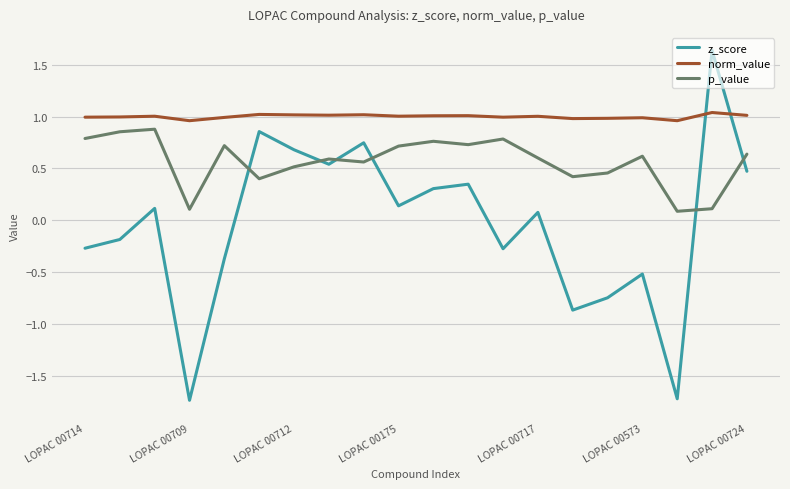

True or false: norm_value and p_value cross at least once.

False